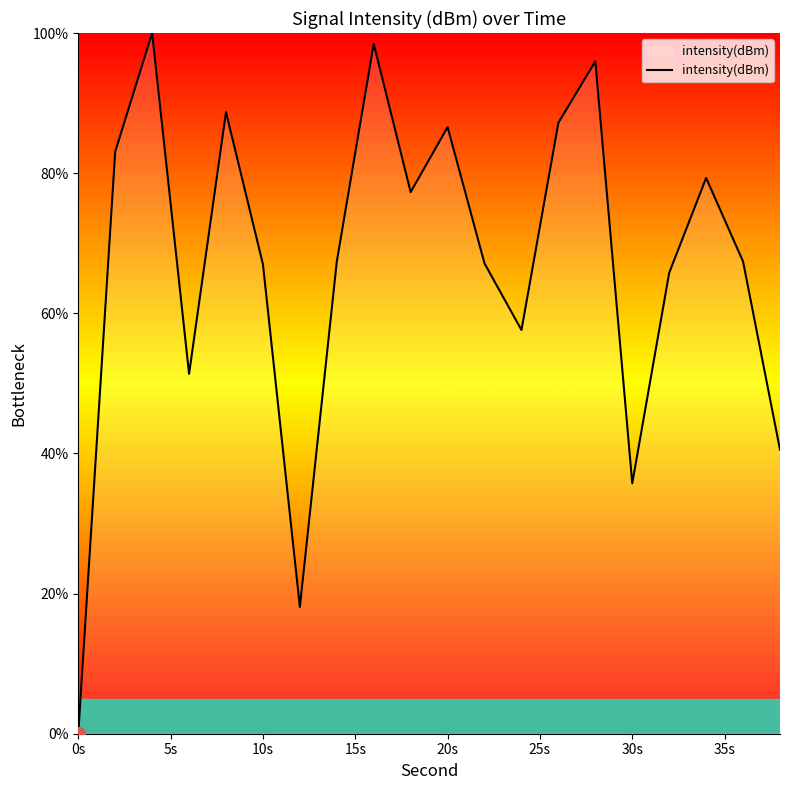

What is the difference between the maximum and minimum values?

100.0